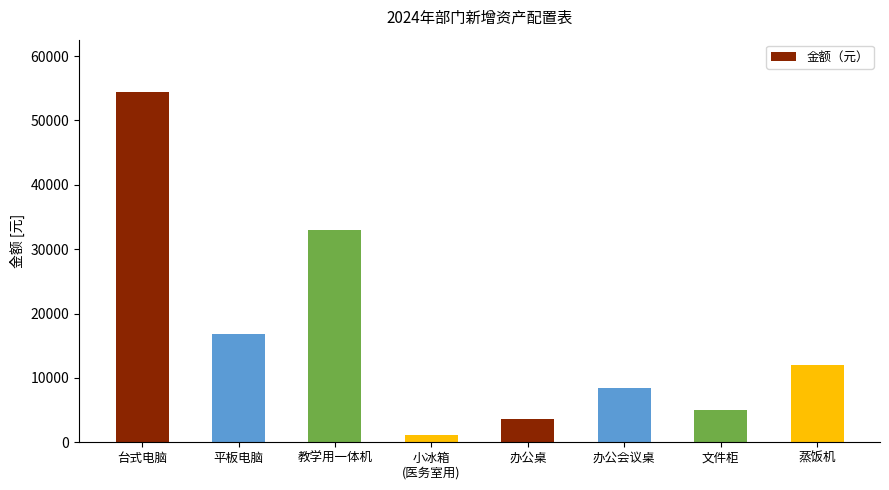

How many values are below 12000?

4